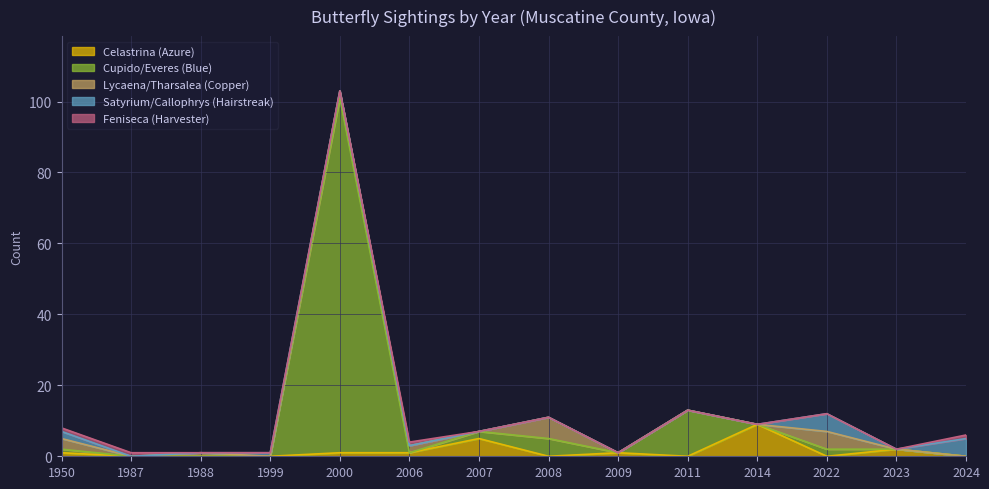

Between 1999 and 2000, which series saw the biggest shift?

Cupido/Everes (Blue)